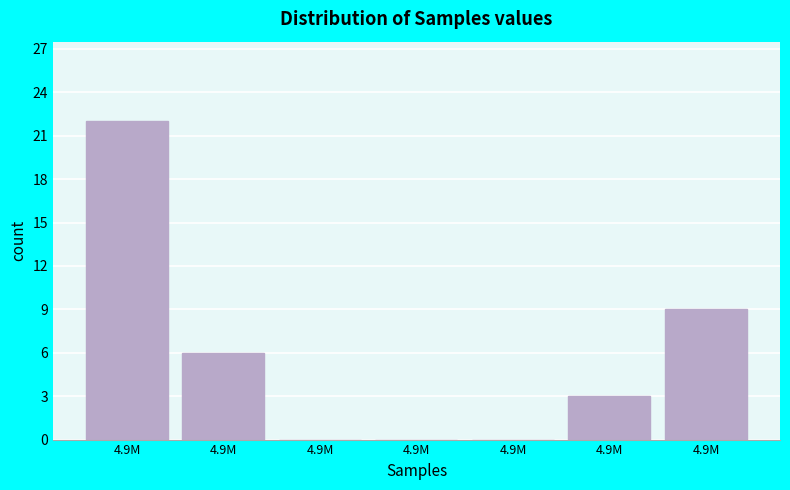

Are the bars horizontal?

No